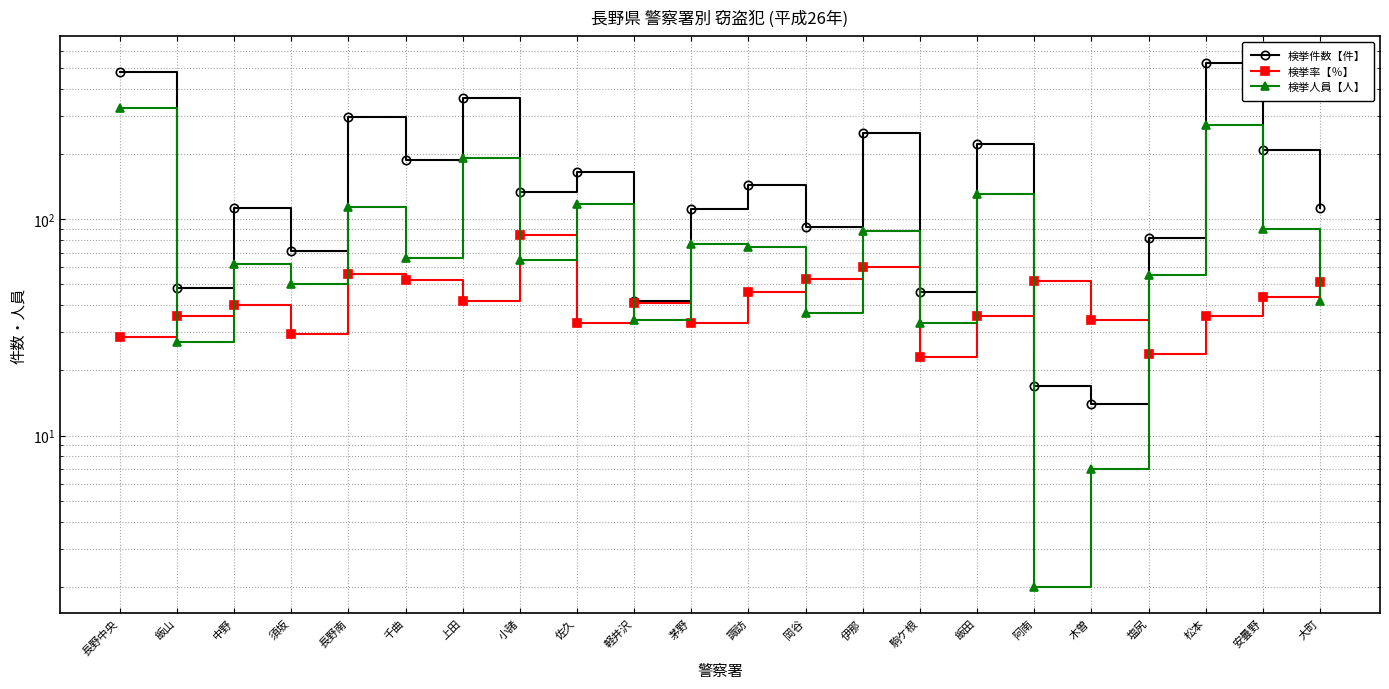

True or false: 検挙人員【人】 has more than 1 points higher than both neighbors.

True